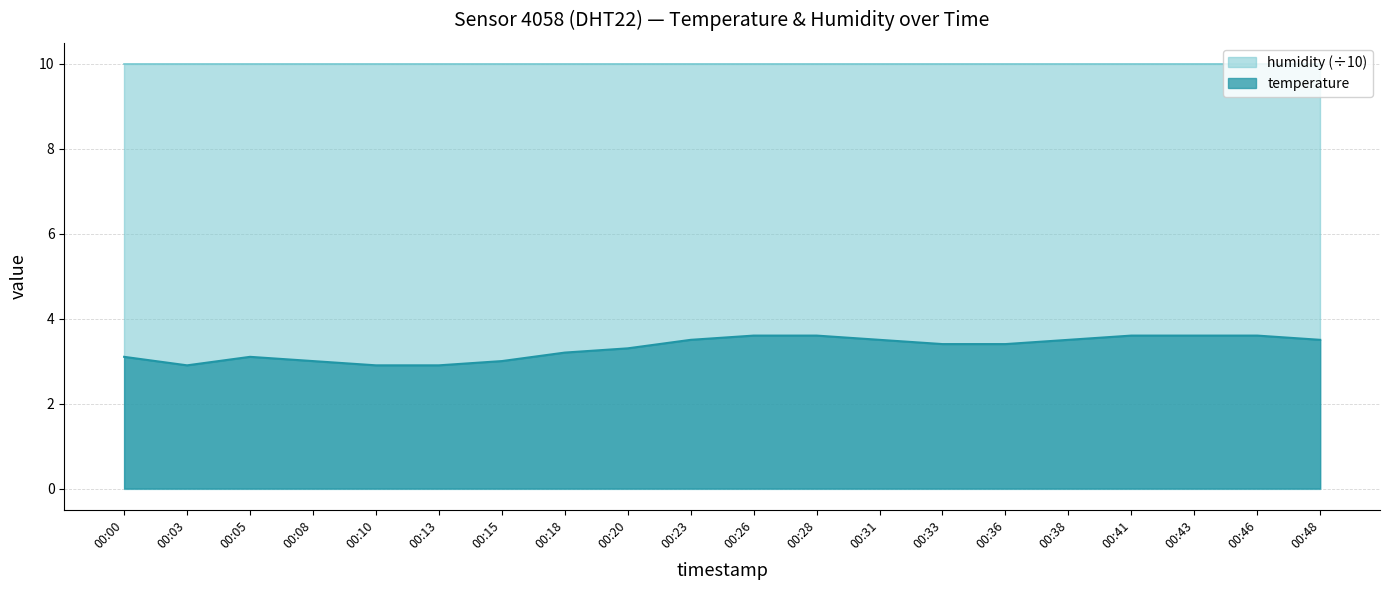

True or false: the data has more than 0 interior local peaks.

True